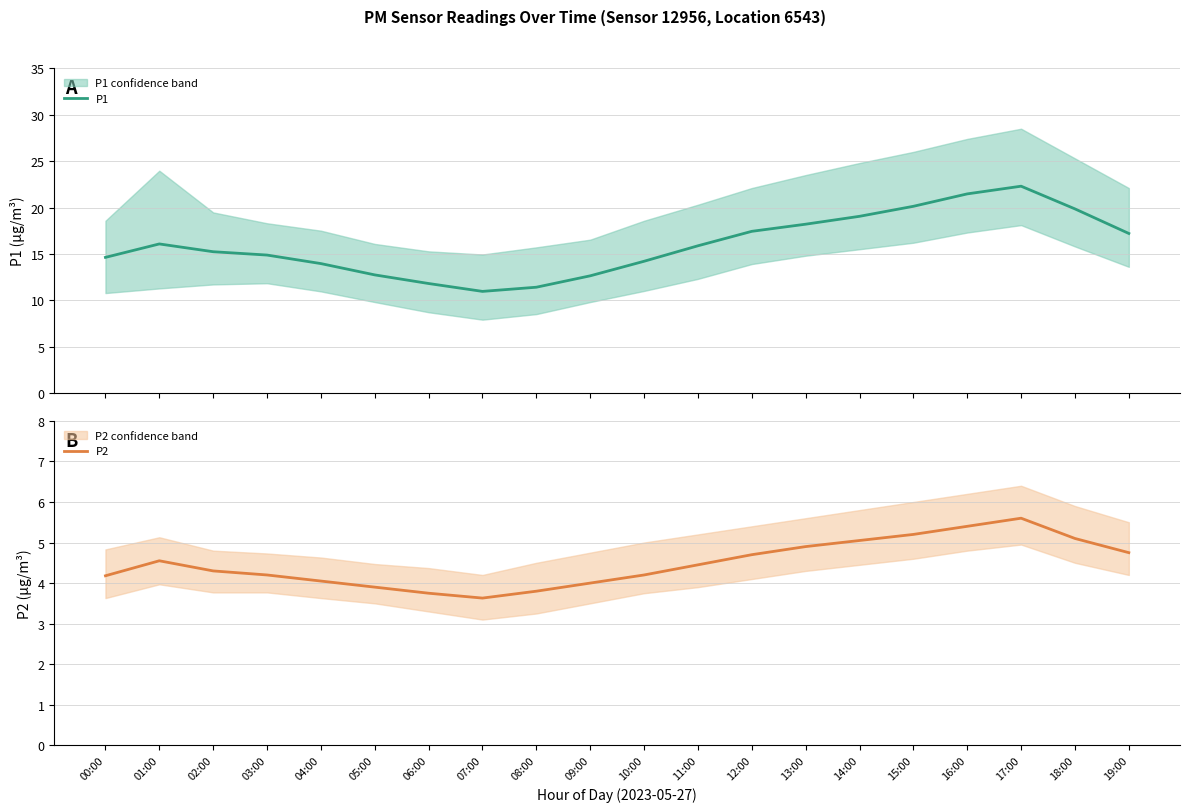

List the series in order of their peak value, highest first.

P1, P2